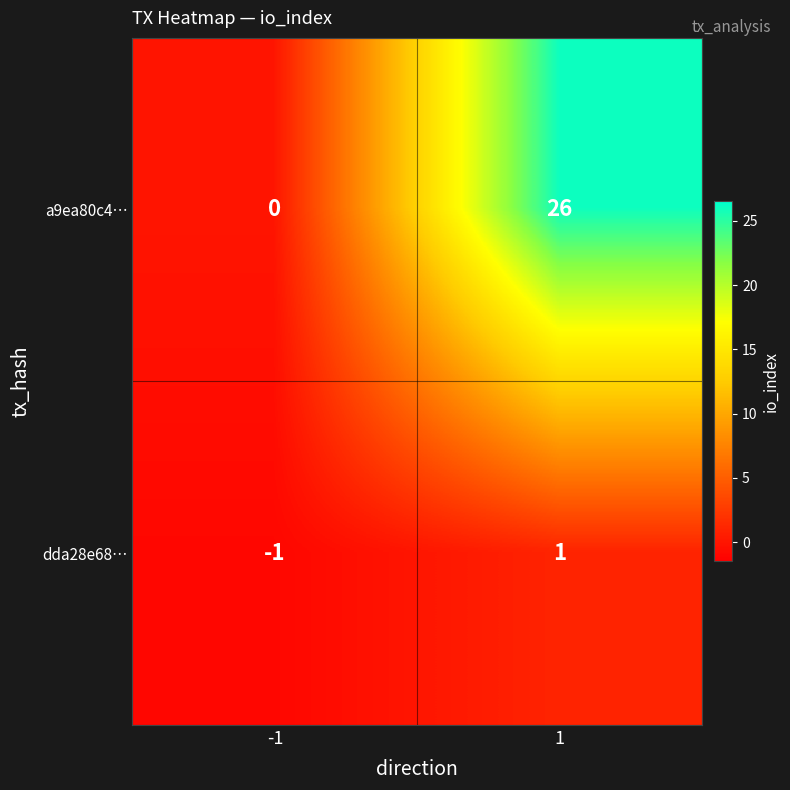

What is the average value of the a9ea80c4… series?

13